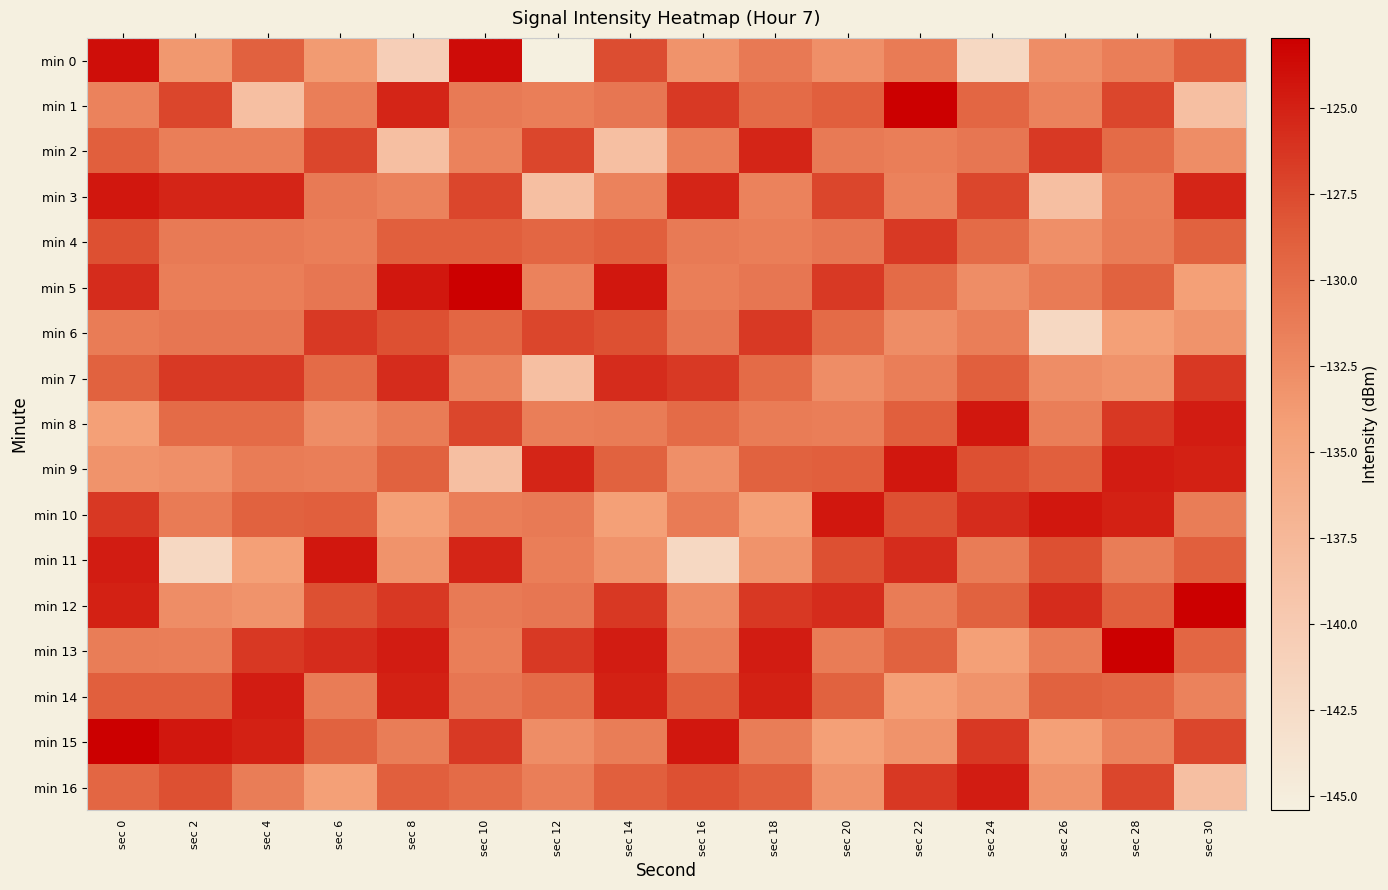

Reading right to left, transcribe all the data shown in this chart.

min 0: sec 30=-128.9	sec 28=-131.4	sec 26=-132.6	sec 24=-142.0	sec 22=-131.1	sec 20=-132.8	sec 18=-131.0	sec 16=-133.2	sec 14=-127.7	sec 12=-145.4	sec 10=-123.8	sec 8=-140.6	sec 6=-133.8	sec 4=-129.1	sec 2=-133.6	sec 0=-123.9
min 1: sec 30=-138.4	sec 28=-127.3	sec 26=-131.7	sec 24=-129.5	sec 22=-123.0	sec 20=-128.9	sec 18=-129.8	sec 16=-126.5	sec 14=-130.8	sec 12=-131.4	sec 10=-131.1	sec 8=-125.3	sec 6=-131.4	sec 4=-138.4	sec 2=-127.3	sec 0=-131.7
min 2: sec 30=-132.6	sec 28=-129.8	sec 26=-126.5	sec 24=-130.8	sec 22=-131.4	sec 20=-131.1	sec 18=-125.3	sec 16=-131.4	sec 14=-138.4	sec 12=-127.3	sec 10=-131.7	sec 8=-138.4	sec 6=-127.3	sec 4=-131.4	sec 2=-131.4	sec 0=-128.9
min 3: sec 30=-125.3	sec 28=-131.4	sec 26=-138.4	sec 24=-127.3	sec 22=-131.7	sec 20=-127.3	sec 18=-131.7	sec 16=-125.3	sec 14=-131.7	sec 12=-138.4	sec 10=-127.3	sec 8=-131.7	sec 6=-131.1	sec 4=-125.3	sec 2=-125.3	sec 0=-124.4
min 4: sec 30=-129.1	sec 28=-131.3	sec 26=-132.8	sec 24=-129.8	sec 22=-126.5	sec 20=-130.8	sec 18=-131.4	sec 16=-131.1	sec 14=-128.9	sec 12=-129.5	sec 10=-128.9	sec 8=-128.9	sec 6=-131.4	sec 4=-131.1	sec 2=-131.1	sec 0=-127.9
min 5: sec 30=-134.2	sec 28=-129.1	sec 26=-131.1	sec 24=-132.6	sec 22=-129.8	sec 20=-126.5	sec 18=-130.8	sec 16=-131.4	sec 14=-124.4	sec 12=-131.7	sec 10=-123.0	sec 8=-124.4	sec 6=-130.8	sec 4=-131.4	sec 2=-131.4	sec 0=-125.7
min 6: sec 30=-133.2	sec 28=-134.2	sec 26=-142.0	sec 24=-131.4	sec 22=-132.6	sec 20=-129.8	sec 18=-126.5	sec 16=-130.8	sec 14=-127.9	sec 12=-127.3	sec 10=-129.5	sec 8=-127.9	sec 6=-126.5	sec 4=-130.8	sec 2=-130.8	sec 0=-131.3
min 7: sec 30=-126.4	sec 28=-133.2	sec 26=-132.6	sec 24=-128.9	sec 22=-131.4	sec 20=-132.6	sec 18=-129.8	sec 16=-126.5	sec 14=-125.7	sec 12=-138.4	sec 10=-131.7	sec 8=-125.7	sec 6=-129.8	sec 4=-126.5	sec 2=-126.5	sec 0=-129.1
min 8: sec 30=-124.7	sec 28=-126.4	sec 26=-131.4	sec 24=-124.4	sec 22=-128.9	sec 20=-131.4	sec 18=-131.3	sec 16=-129.8	sec 14=-131.3	sec 12=-131.4	sec 10=-127.3	sec 8=-131.3	sec 6=-132.6	sec 4=-129.8	sec 2=-129.8	sec 0=-134.2
min 9: sec 30=-125.0	sec 28=-124.7	sec 26=-128.9	sec 24=-127.9	sec 22=-124.4	sec 20=-128.9	sec 18=-129.1	sec 16=-132.8	sec 14=-129.1	sec 12=-125.3	sec 10=-138.4	sec 8=-129.1	sec 6=-131.4	sec 4=-131.3	sec 2=-132.8	sec 0=-133.2
min 10: sec 30=-131.3	sec 28=-125.0	sec 26=-124.4	sec 24=-125.7	sec 22=-127.9	sec 20=-124.4	sec 18=-134.2	sec 16=-131.1	sec 14=-134.2	sec 12=-131.1	sec 10=-131.4	sec 8=-134.2	sec 6=-128.9	sec 4=-129.1	sec 2=-131.1	sec 0=-126.4
min 11: sec 30=-128.9	sec 28=-131.3	sec 26=-127.9	sec 24=-131.3	sec 22=-125.7	sec 20=-127.9	sec 18=-133.2	sec 16=-142.0	sec 14=-133.2	sec 12=-131.4	sec 10=-125.3	sec 8=-133.2	sec 6=-124.4	sec 4=-134.2	sec 2=-142.0	sec 0=-124.7
min 12: sec 30=-123.0	sec 28=-128.9	sec 26=-125.7	sec 24=-129.1	sec 22=-131.3	sec 20=-125.7	sec 18=-126.4	sec 16=-132.6	sec 14=-126.4	sec 12=-130.8	sec 10=-131.1	sec 8=-126.4	sec 6=-127.9	sec 4=-133.2	sec 2=-132.6	sec 0=-125.0
min 13: sec 30=-129.5	sec 28=-123.0	sec 26=-131.3	sec 24=-134.2	sec 22=-129.1	sec 20=-131.3	sec 18=-124.7	sec 16=-131.4	sec 14=-124.7	sec 12=-126.5	sec 10=-131.4	sec 8=-124.7	sec 6=-125.7	sec 4=-126.4	sec 2=-131.4	sec 0=-131.3
min 14: sec 30=-131.7	sec 28=-129.5	sec 26=-129.1	sec 24=-133.2	sec 22=-134.2	sec 20=-129.1	sec 18=-125.0	sec 16=-128.9	sec 14=-125.0	sec 12=-129.8	sec 10=-130.8	sec 8=-125.0	sec 6=-131.3	sec 4=-124.7	sec 2=-128.9	sec 0=-128.9
min 15: sec 30=-127.3	sec 28=-131.7	sec 26=-134.2	sec 24=-126.4	sec 22=-133.2	sec 20=-134.2	sec 18=-131.3	sec 16=-124.4	sec 14=-131.3	sec 12=-132.6	sec 10=-126.5	sec 8=-131.3	sec 6=-129.1	sec 4=-125.0	sec 2=-124.4	sec 0=-123.0
min 16: sec 30=-138.4	sec 28=-127.3	sec 26=-133.2	sec 24=-124.7	sec 22=-126.4	sec 20=-133.2	sec 18=-128.9	sec 16=-127.9	sec 14=-128.9	sec 12=-131.4	sec 10=-129.8	sec 8=-128.9	sec 6=-134.2	sec 4=-131.3	sec 2=-127.9	sec 0=-129.5